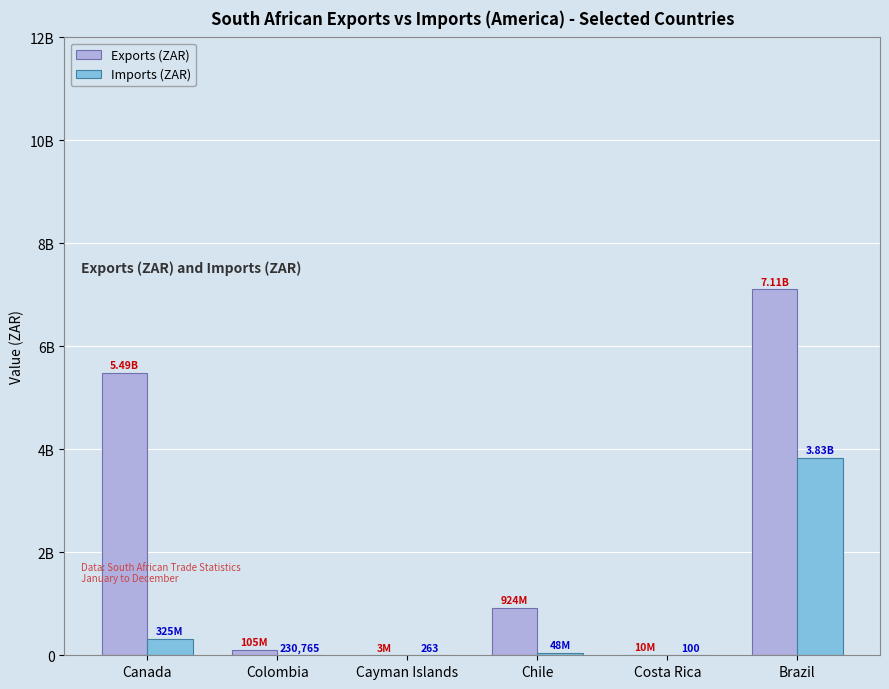

List the series in order of their overall mean, highest first.

Exports (ZAR), Imports (ZAR)